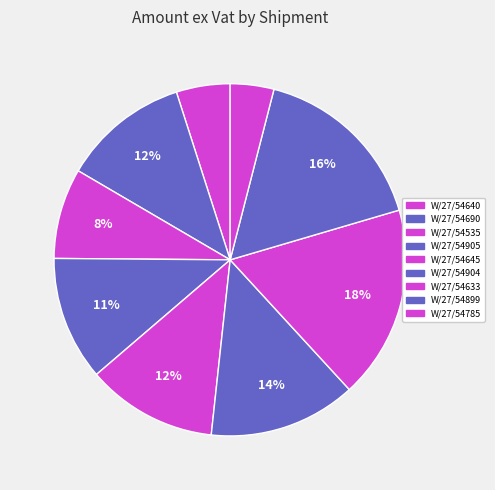

Is it true that W/27/54904 is 14% of the pie?

True